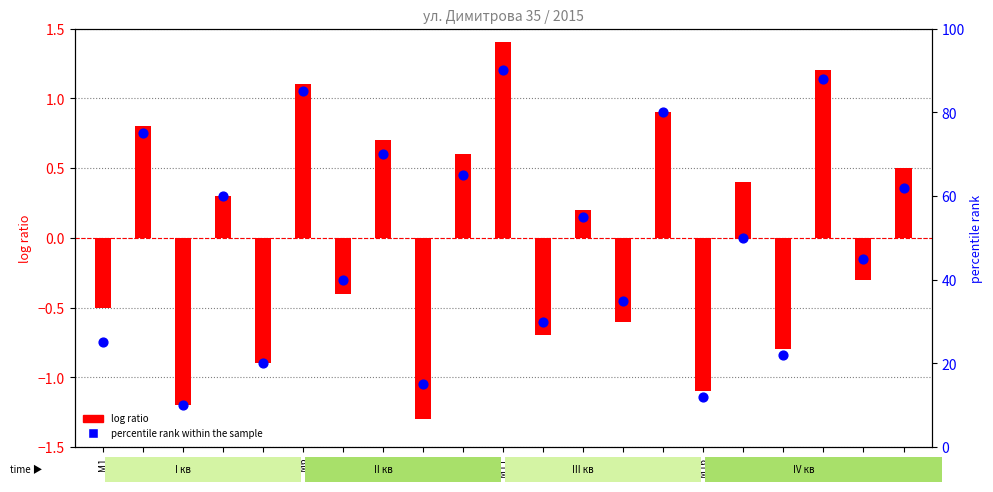

Which series contains the highest Y value?

percentile rank within the sample